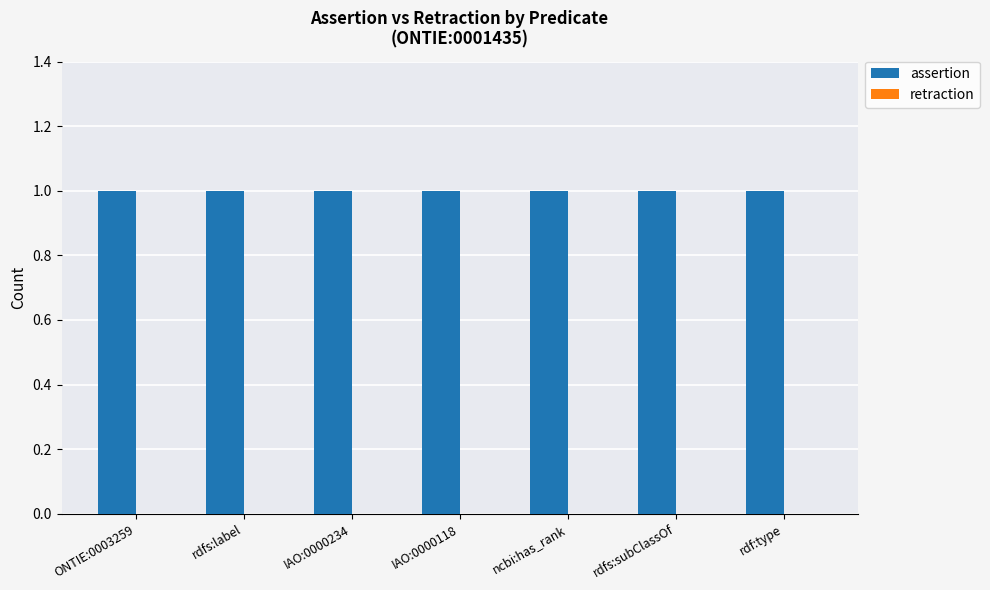

Is it true that assertion equals 1 at rdfs:label?

False